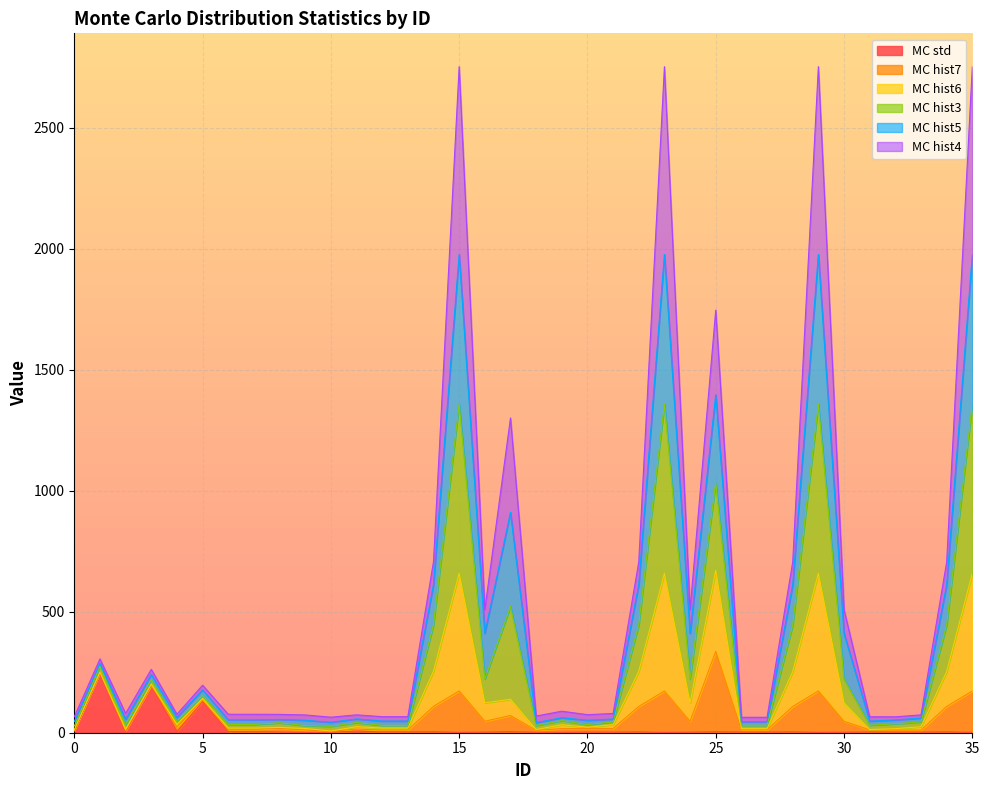

How many data points in MC hist5 are above 61?

18